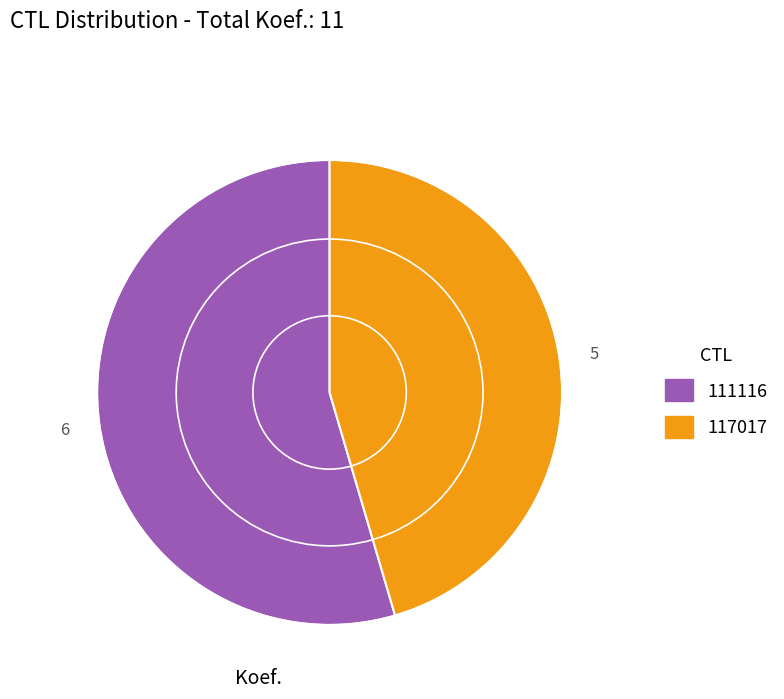

Is it true that 117017 is 45% of the pie?

True